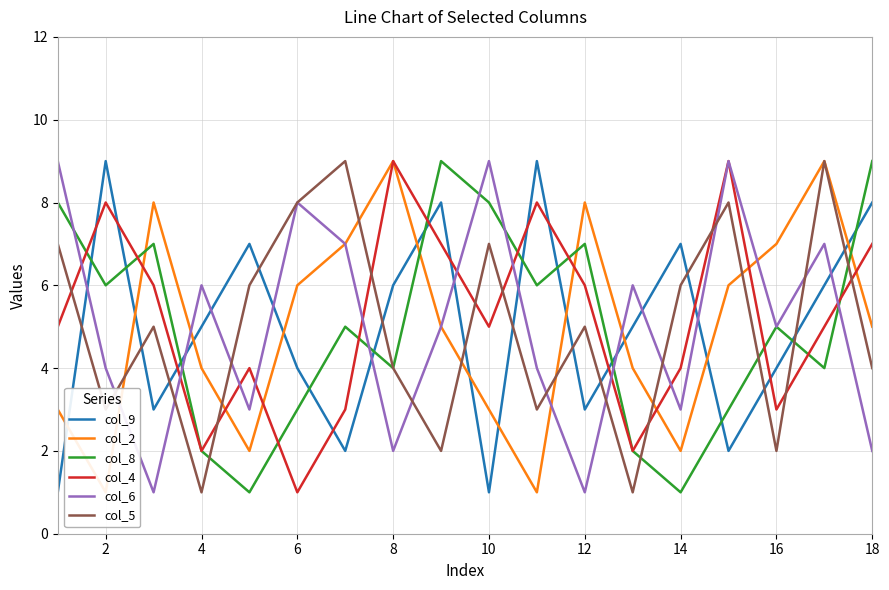

Count the number of data series in this chart.

6